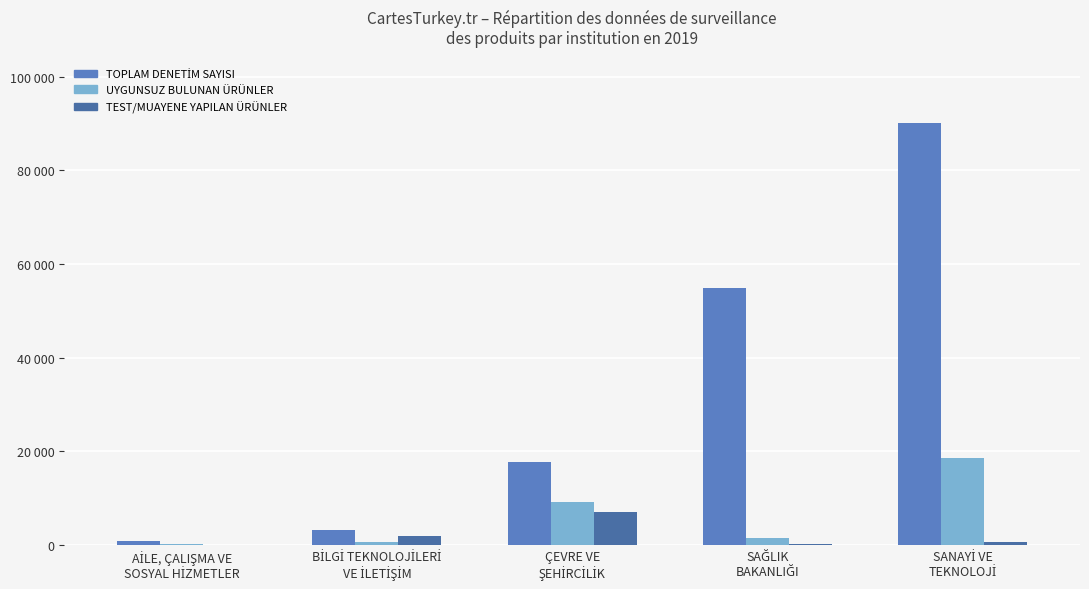

Does the chart contain stacked bars?

No